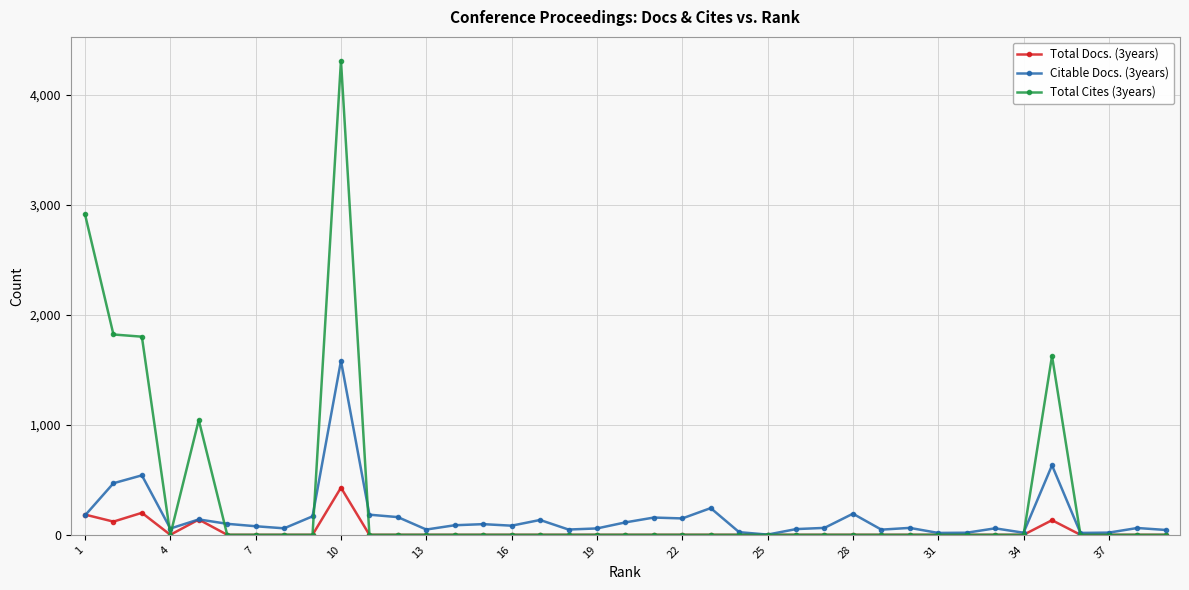

Rank the series by their maximum value, from highest to lowest.

Total Cites (3years), Citable Docs. (3years), Total Docs. (3years)